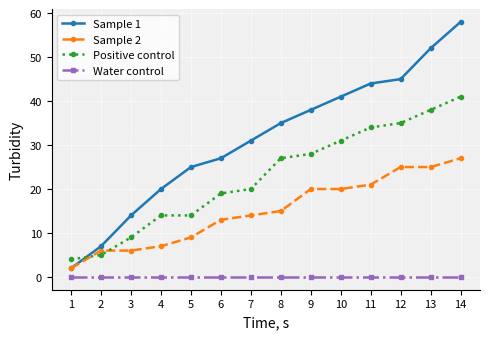

How many series are shown in this chart?

4